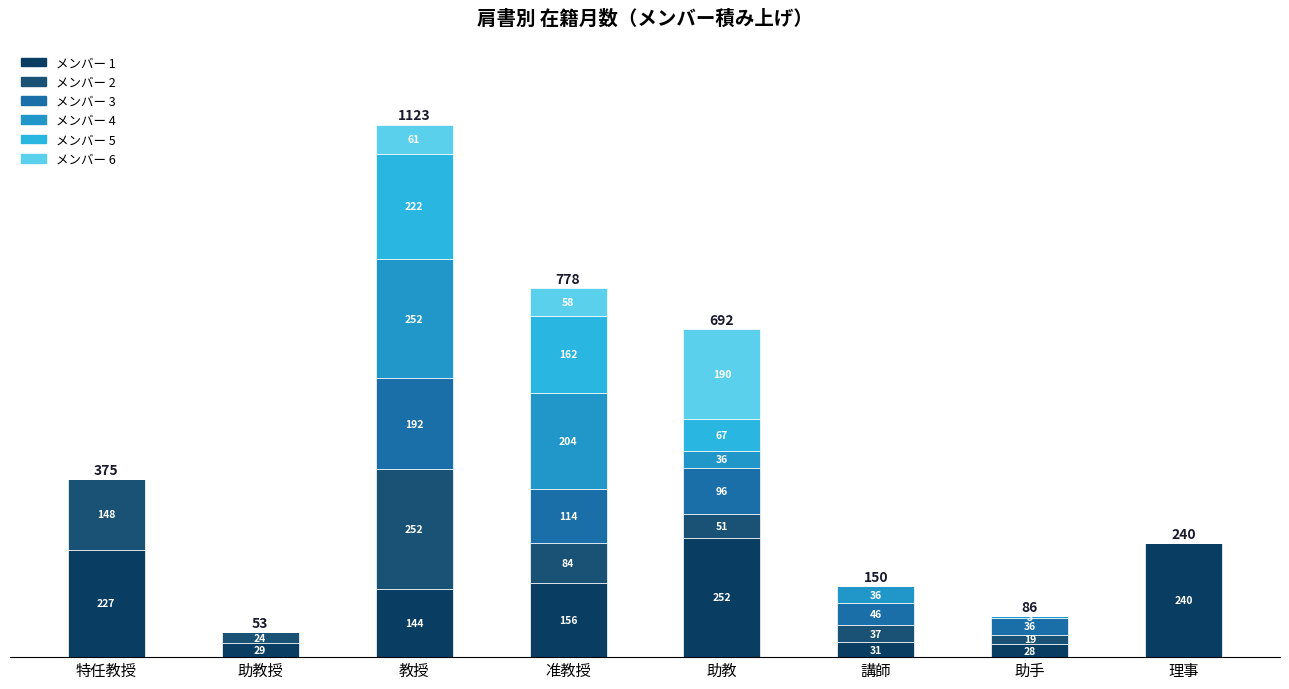

The メンバー5 series shows -76 at 助教授. True or false?

False